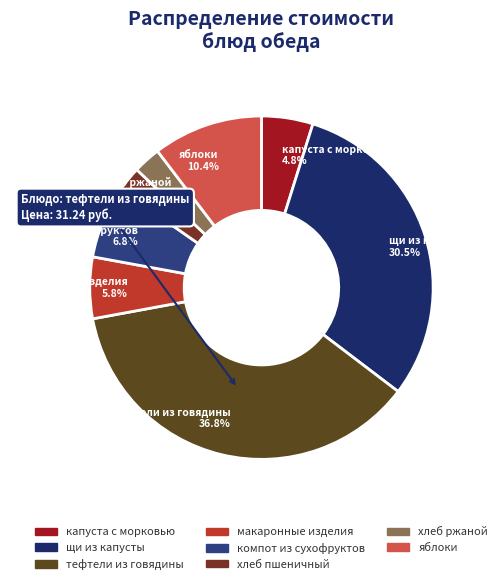

Does капуста с морковью represent more than half of the total?

No